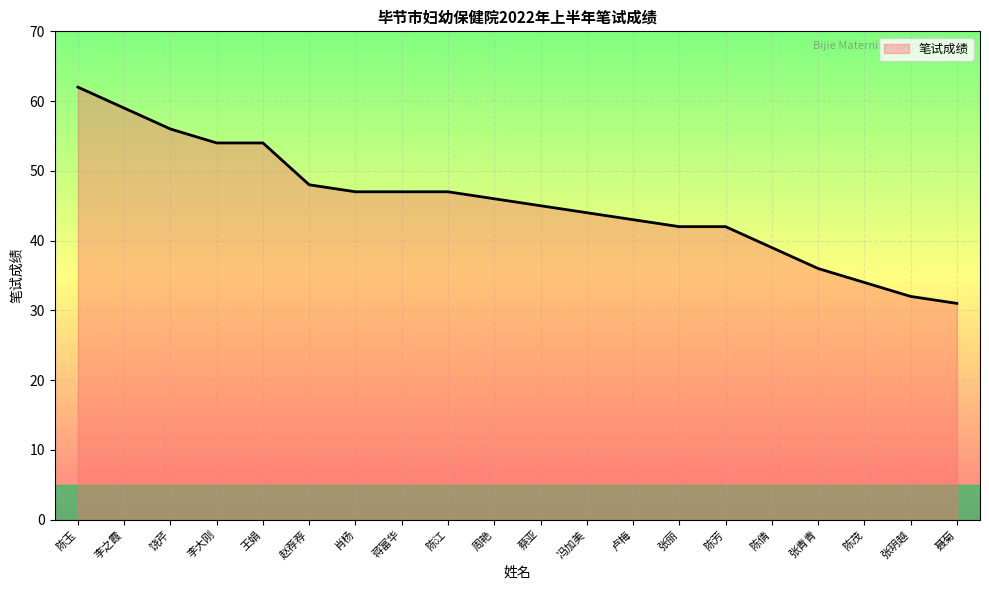

Is it true that the value at 聂菊 is 13?

False